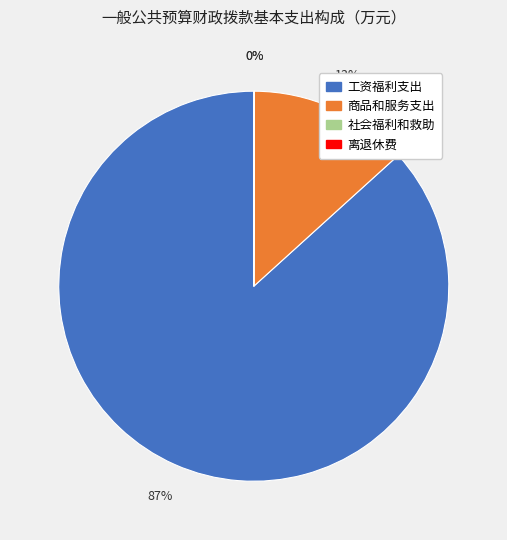

To the nearest percent, what is the average slice percentage?

25%